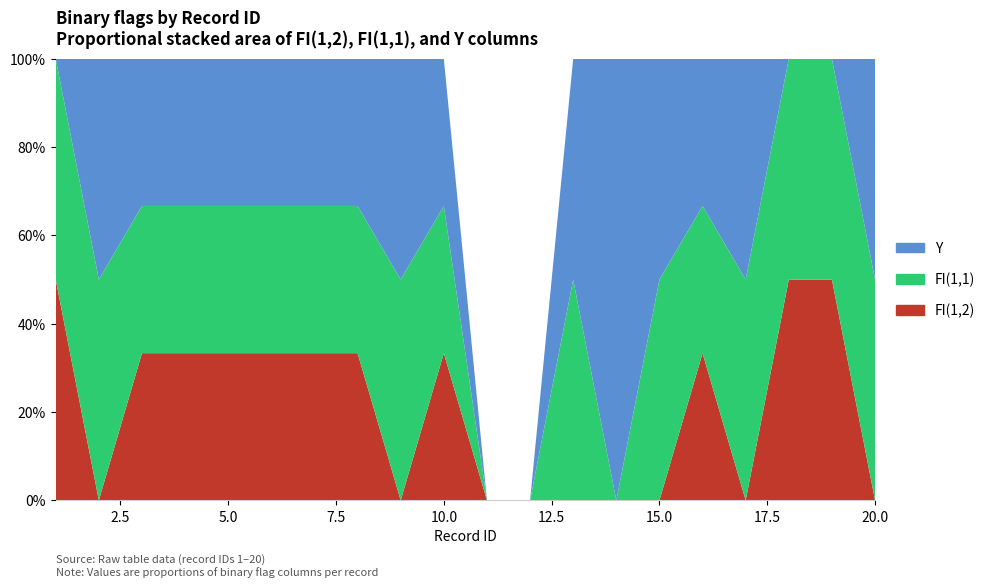

Reading left to right, extract all data points from this chart.

FI(1,1): 1	1	1	1	1	1	1	1	1	1	0	0	1	0	1	1	1	1	1	1
FI(1,2): 1	0	1	1	1	1	1	1	0	1	0	0	0	0	0	1	0	1	1	0
Y: 0	1	1	1	1	1	1	1	1	1	0	0	1	1	1	1	1	0	0	1